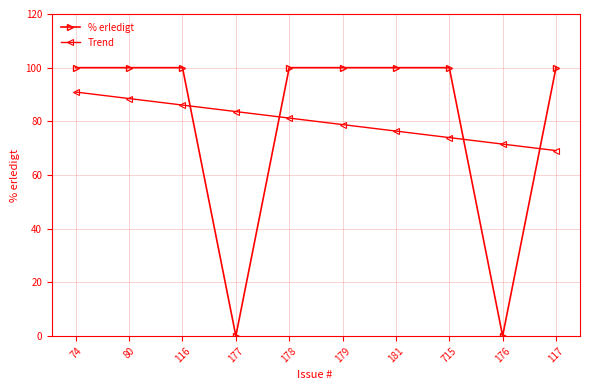

Rank the categories by Trend value from highest to lowest.

74, 80, 116, 177, 178, 179, 181, 715, 176, 117